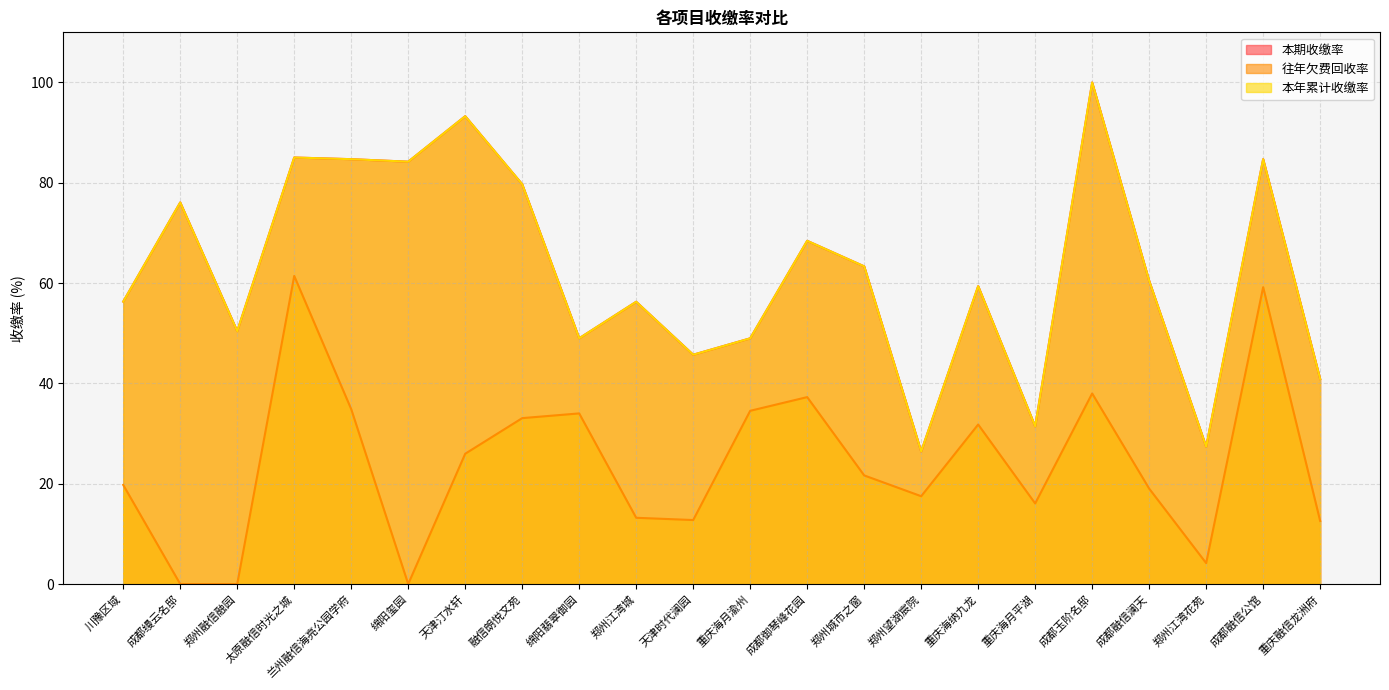

What position from the right is 绵阳翡翠御园?

14